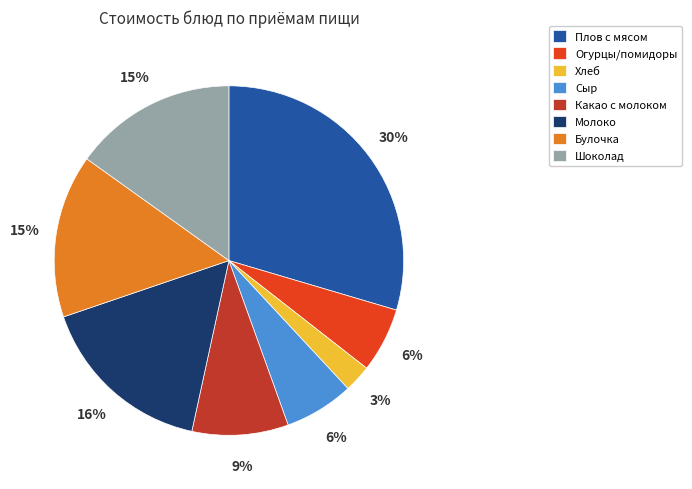

Do Плов с мясом and Хлеб together represent more than half of the pie?

No